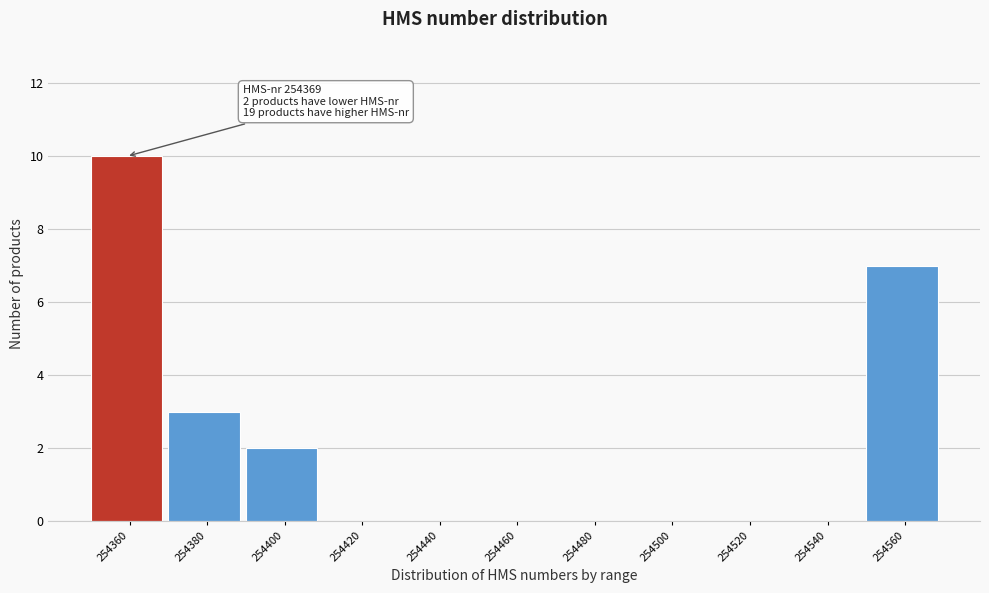

Reading left to right, list all the values displayed in this chart.

254360=10	254380=3	254400=2	254420=0	254440=0	254460=0	254480=0	254500=0	254520=0	254540=0	254560=7